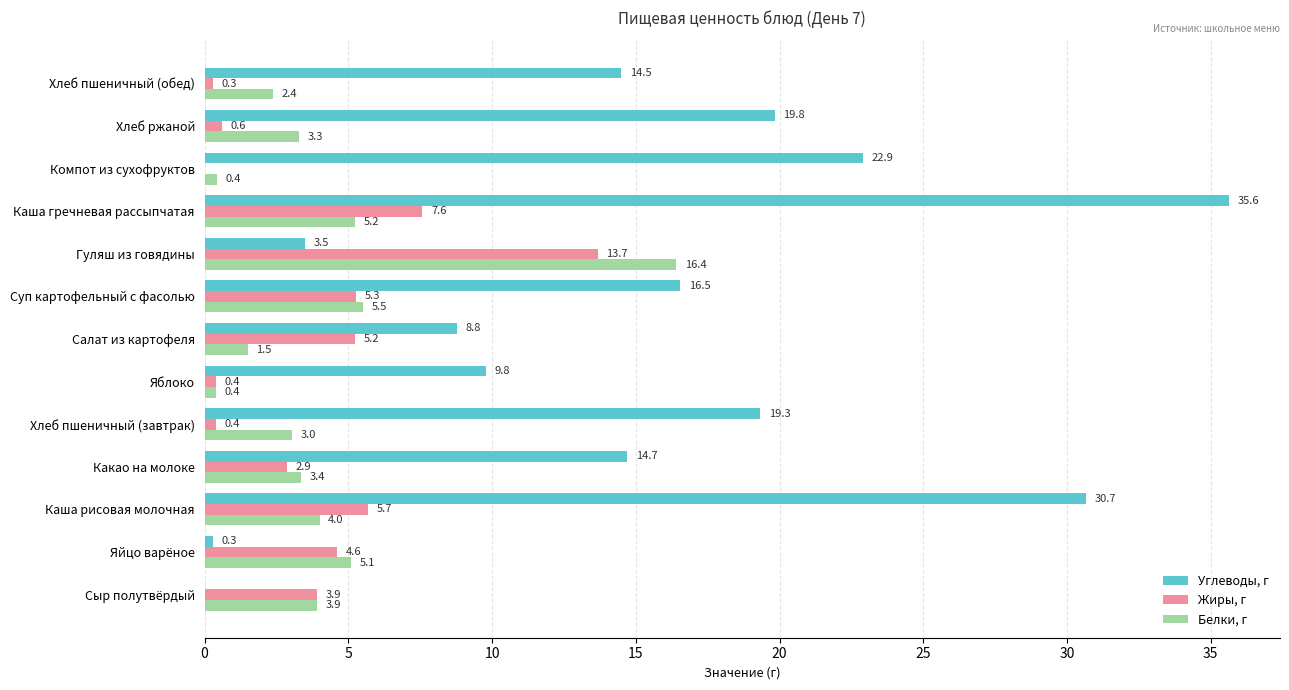

At which category is the sum across all series the highest?

Каша гречневая рассыпчатая